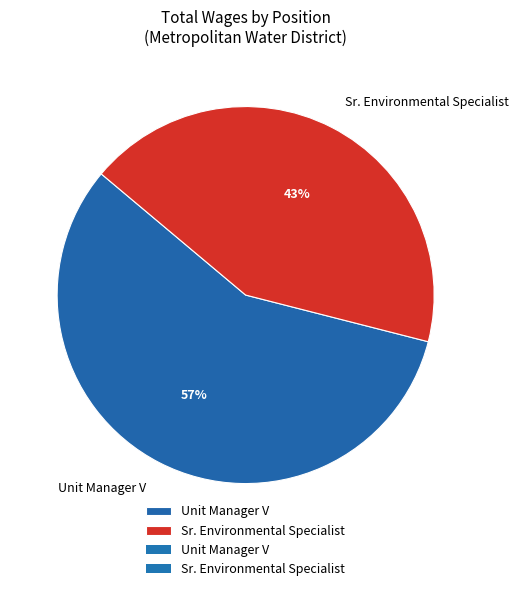

The Unit Manager V slice represents 57% of the pie. True or false?

True